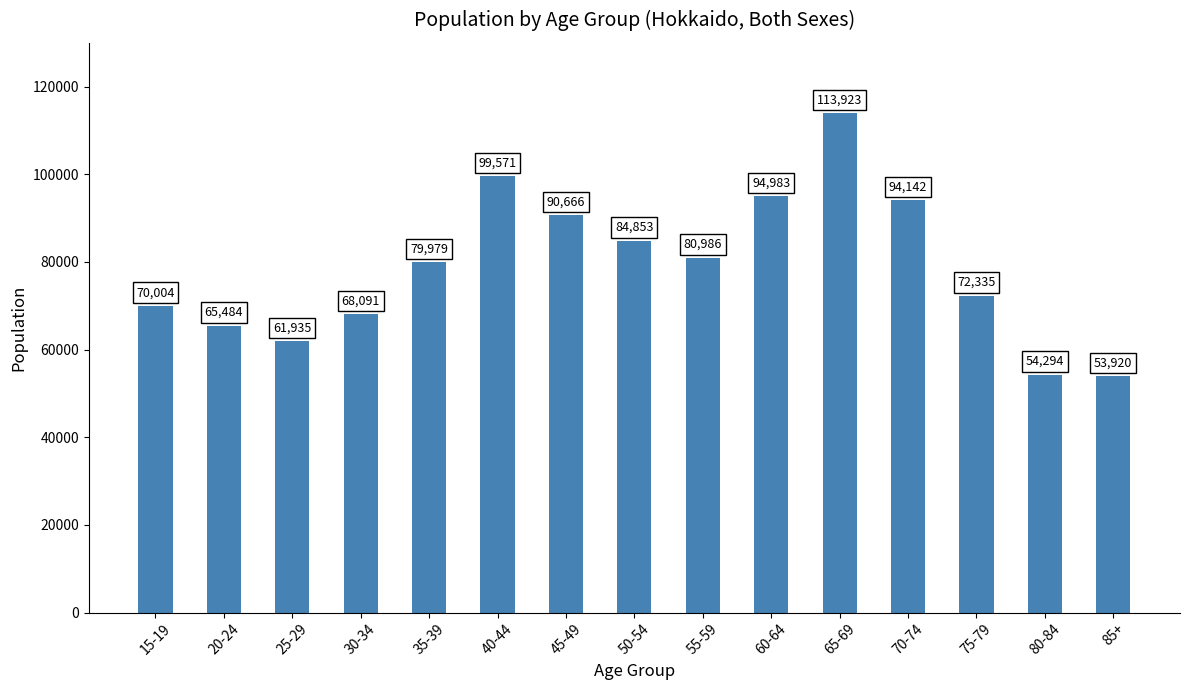

What is the average value?

79011